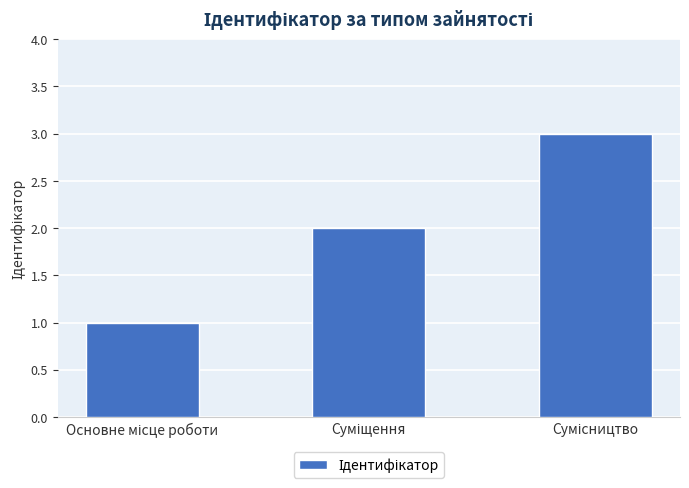

How many values are between 1 and 3?

3